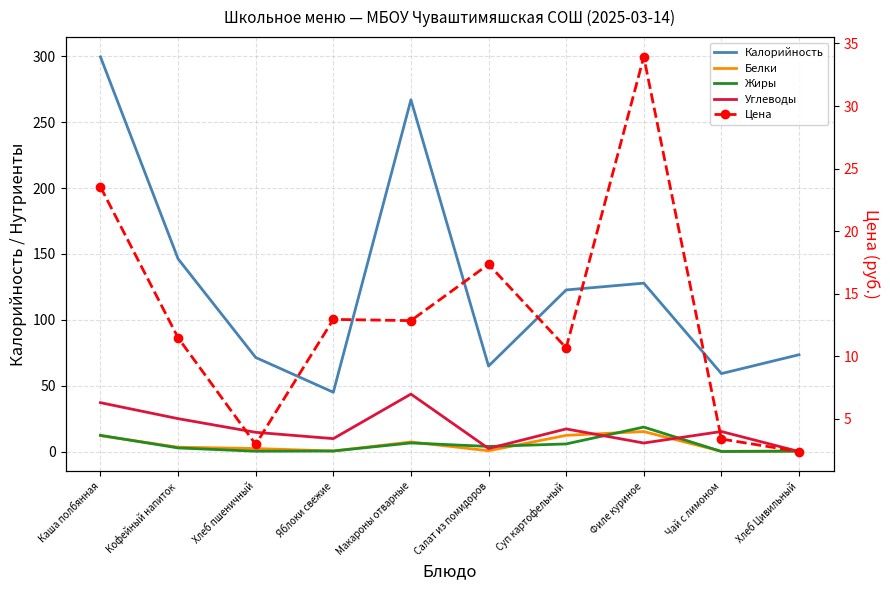

What is the difference between the highest and lowest values at Хлеб пшеничный?

71.2